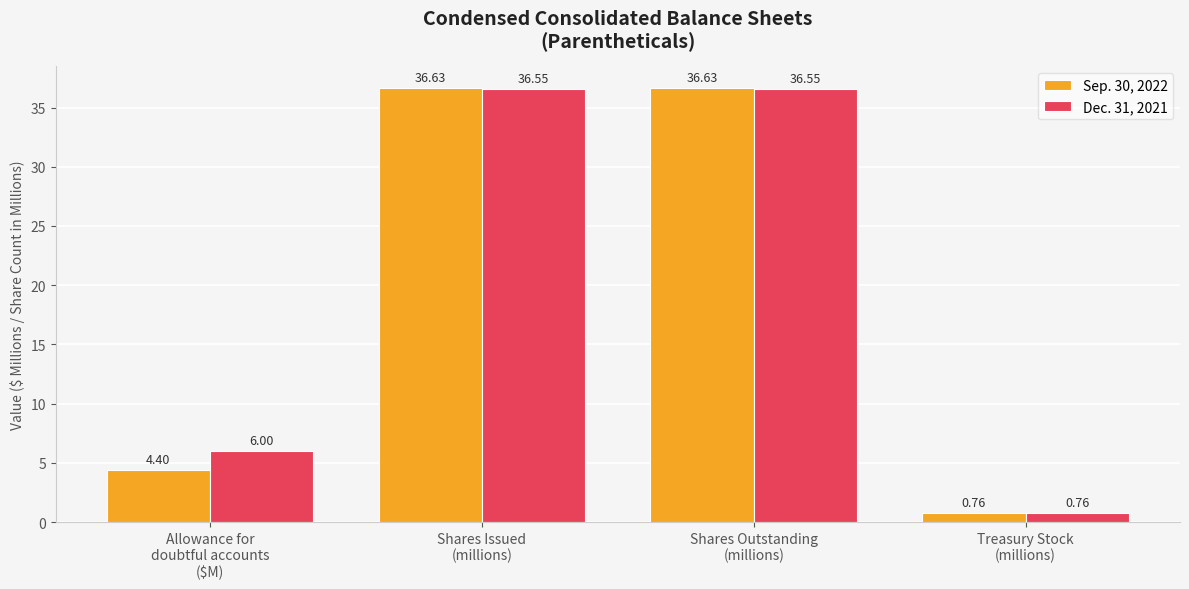

What is the sum of the Sep. 30, 2022 values at Treasury Stock
(millions) and Allowance for
doubtful accounts
($M)?

5.2